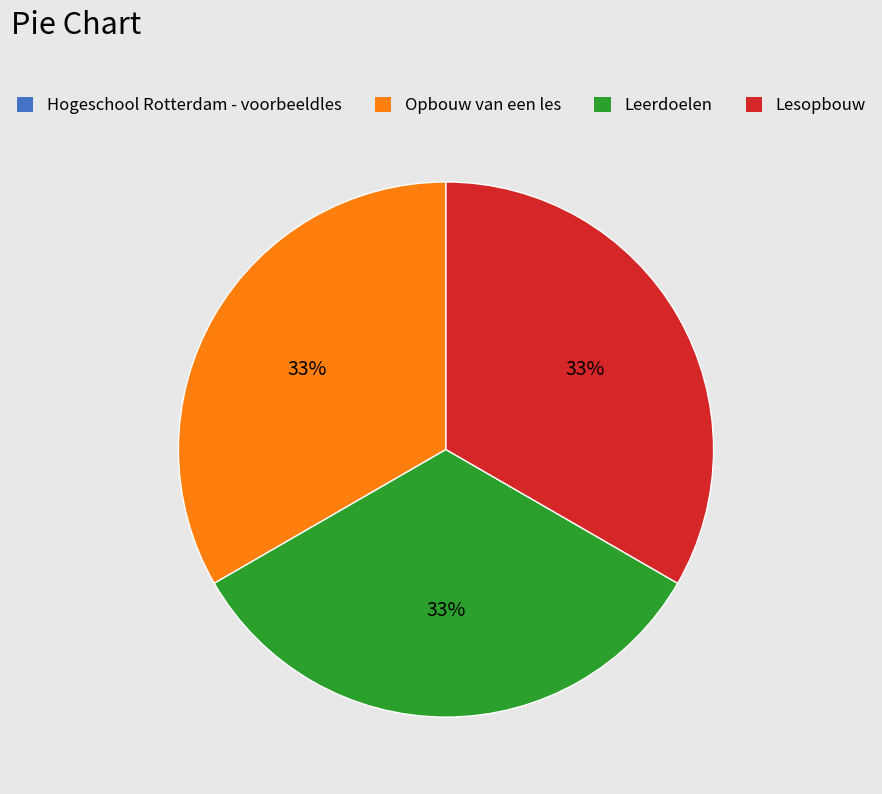

To the nearest percent, what is the difference between the largest and smallest slice percentages?

33%